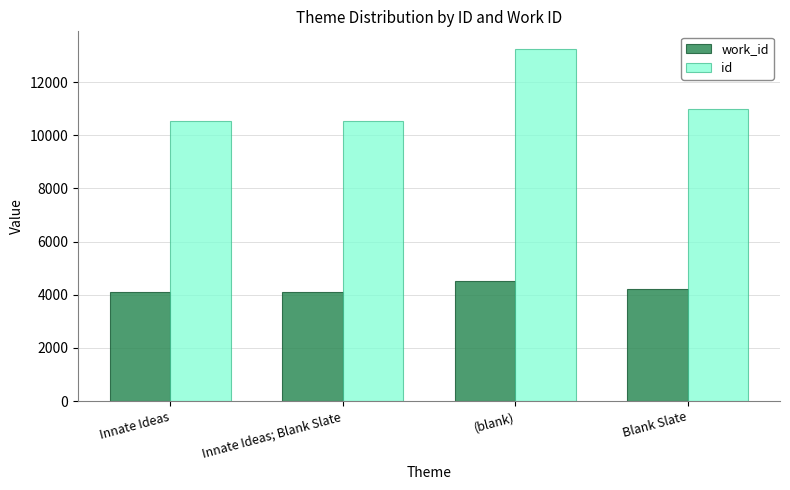

Which series has the largest total across all categories?

id